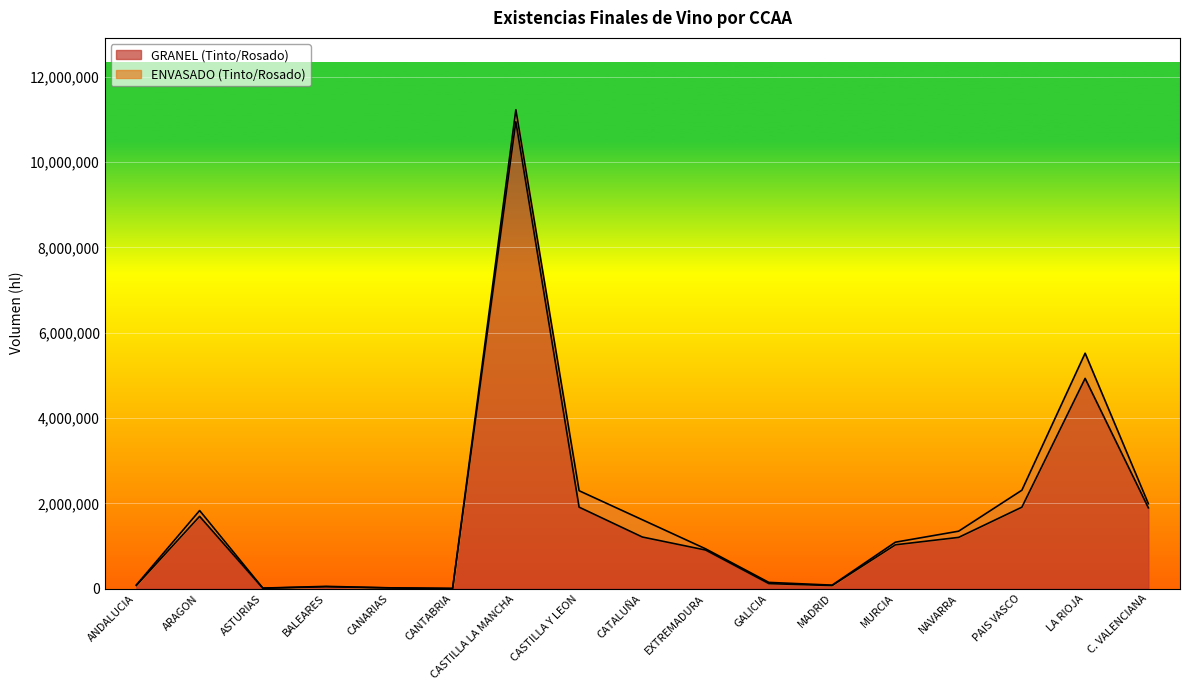

The chart shows a value of 1026774 at MURCIA. True or false?

True